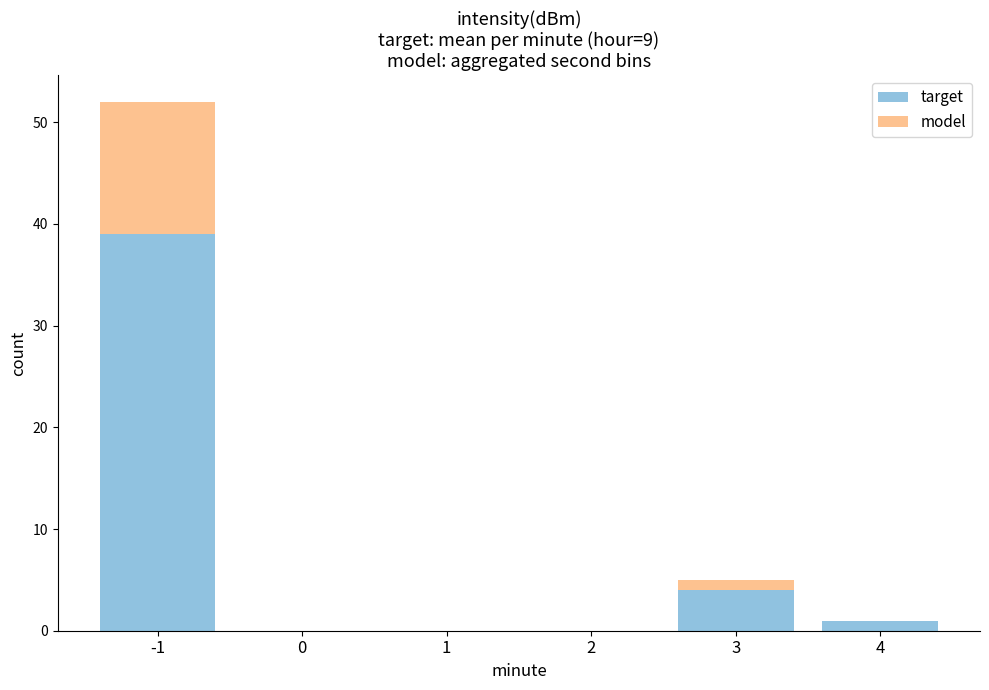

Are the bars horizontal?

No